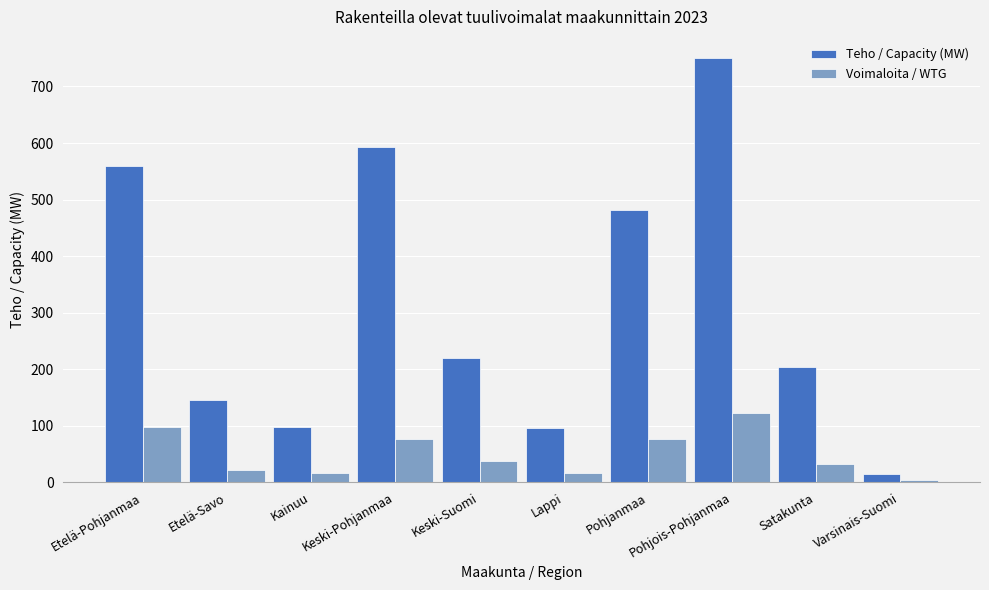

What is the label of the 8th bar from the right?

Kainuu